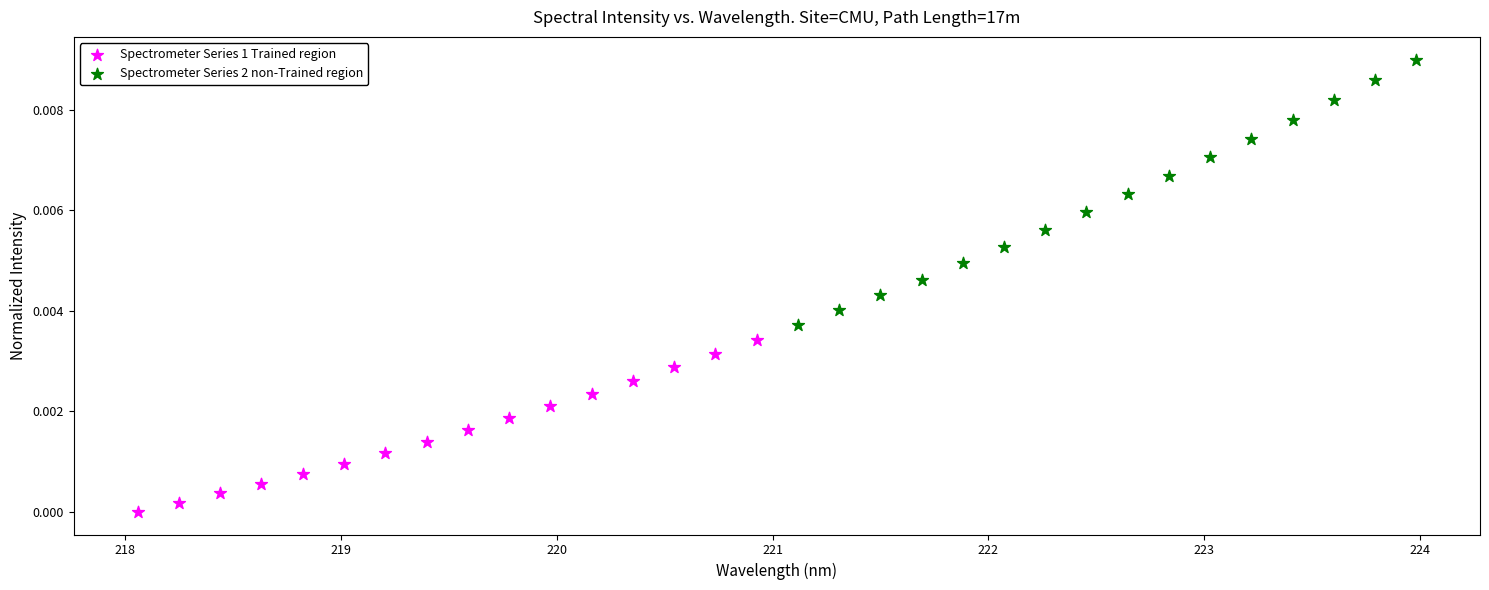

Which series contains the highest Y value?

Spectrometer Series 2 non-Trained region